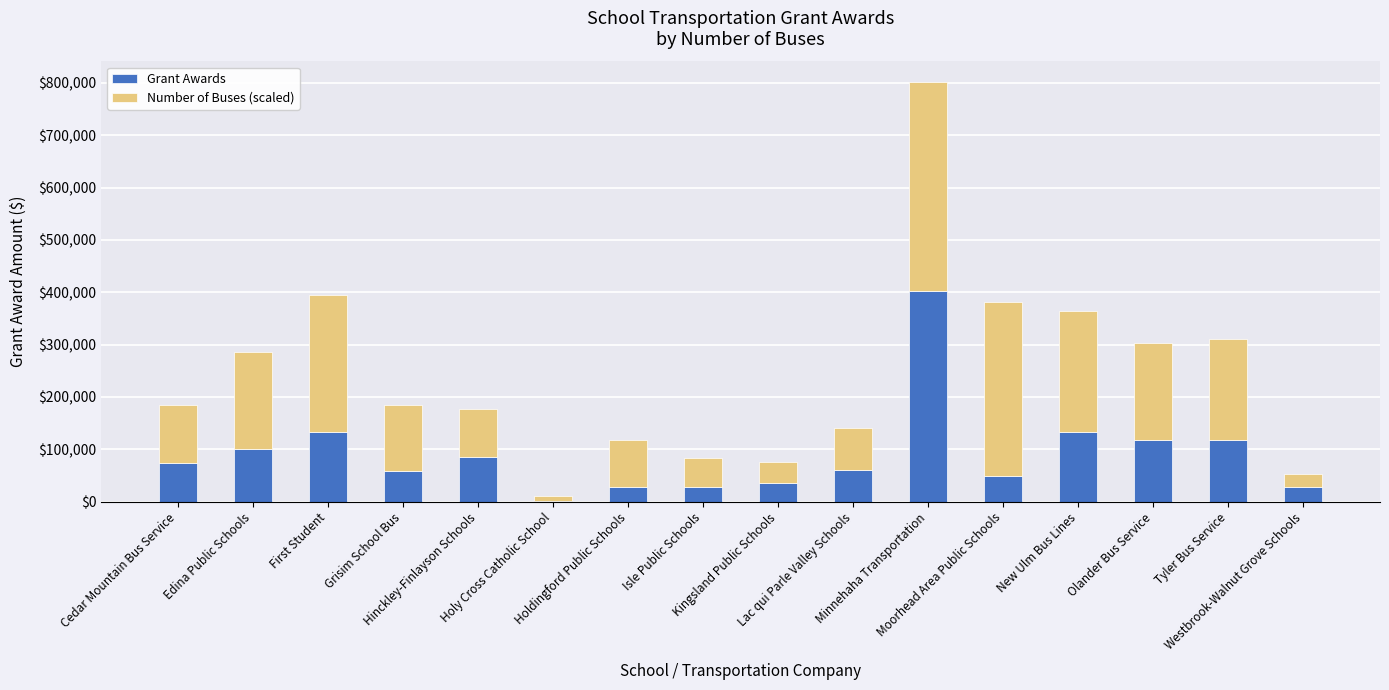

What are all the series names shown in the legend?

Grant Awards, Number of Buses (scaled)